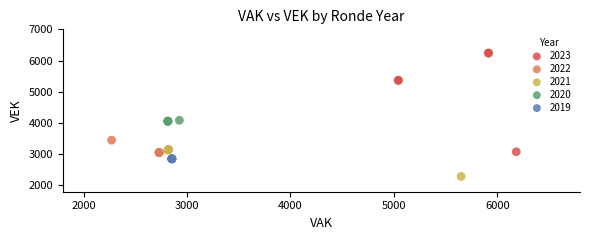

Which series contains the highest Y value?

2023